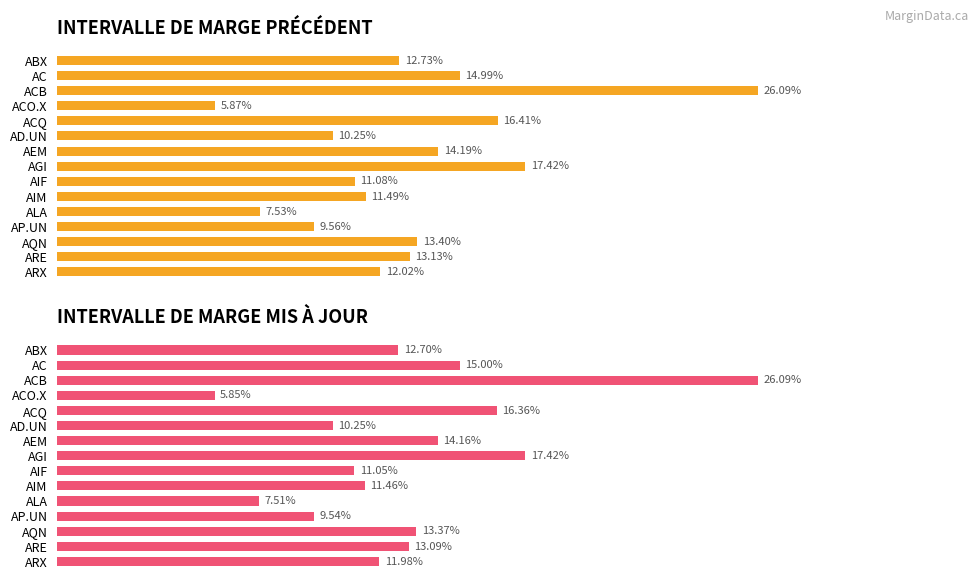

What is the value of the INTERVALLE DE MARGE MIS À JOUR bar at the 4th from the left?

0.1